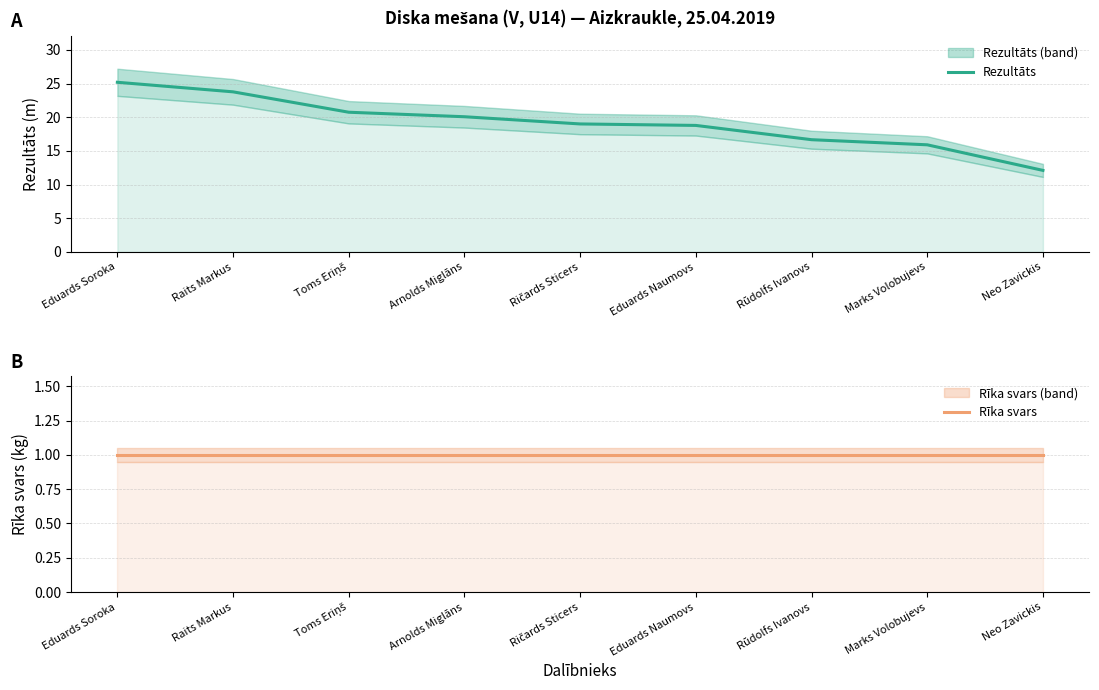

Count the number of data series in this chart.

2